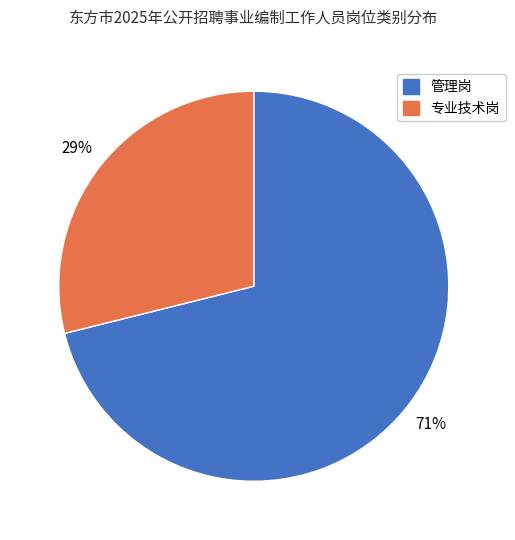

Is the sum of 专业技术岗 and 管理岗 greater than half?

Yes